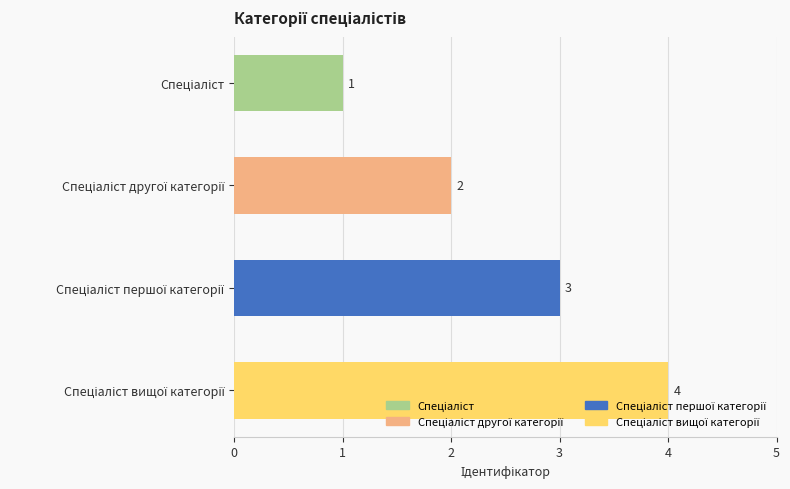

What is the sum of all values?

10